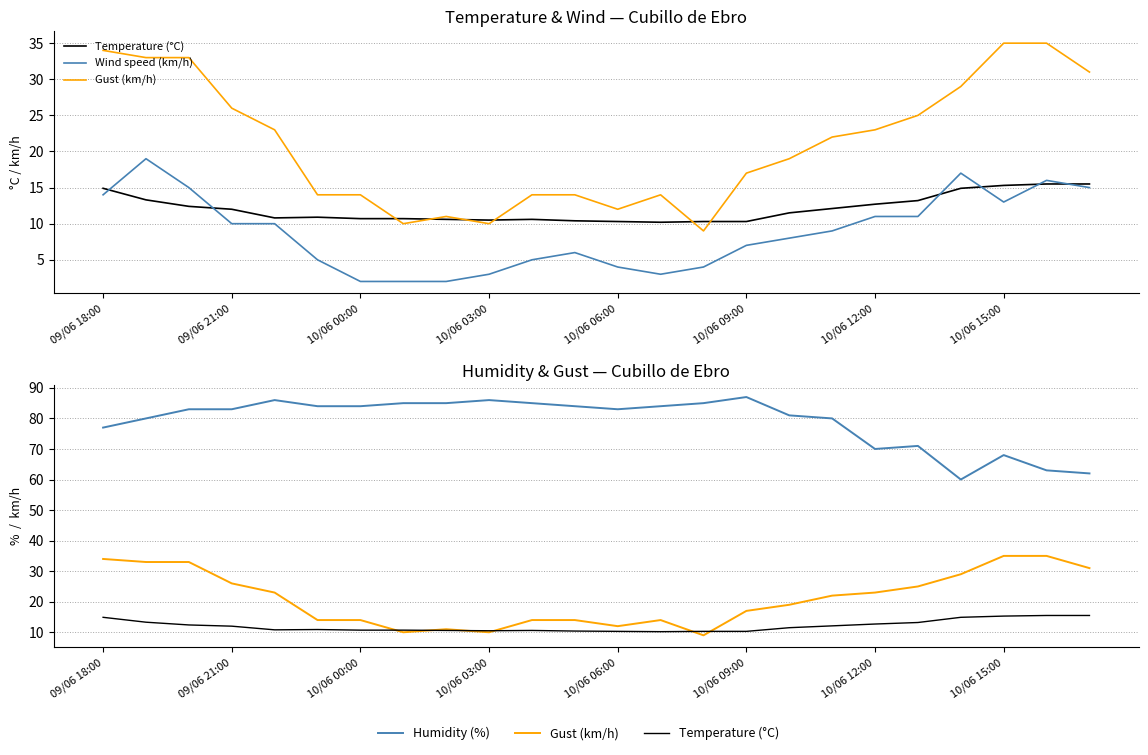

Which series has the largest total across all categories?

Humidity (%)